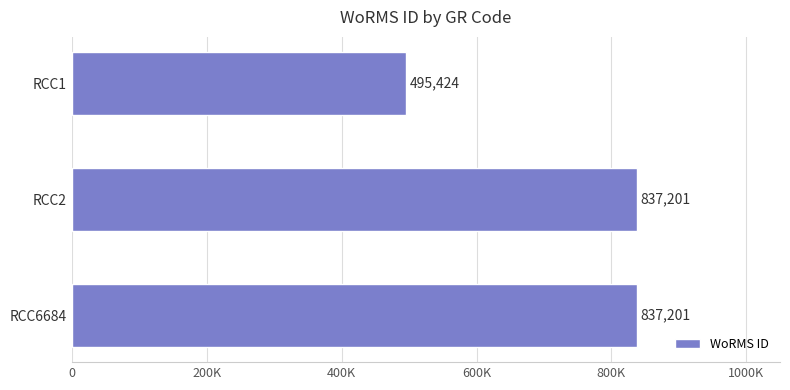

Does the chart contain any negative values?

No